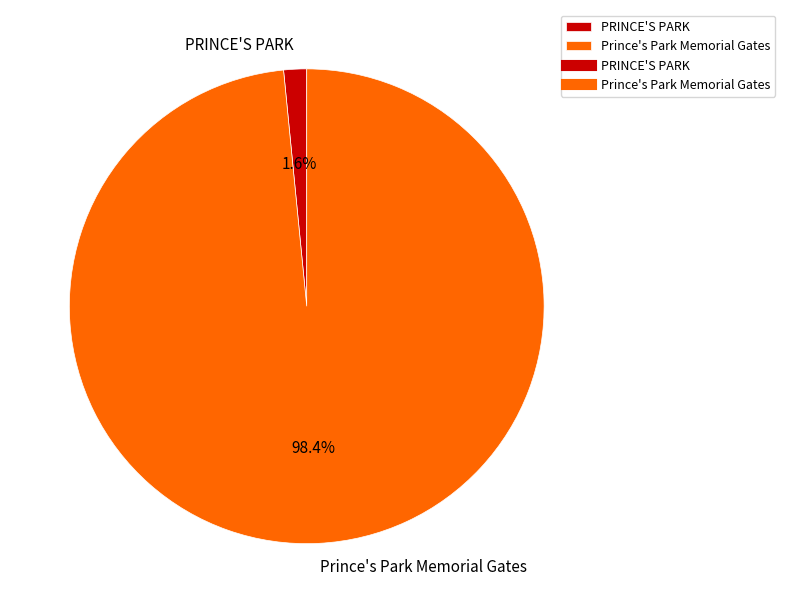

Combined, what portion of the pie is PRINCE'S PARK and Prince's Park Memorial Gates?

100.0%